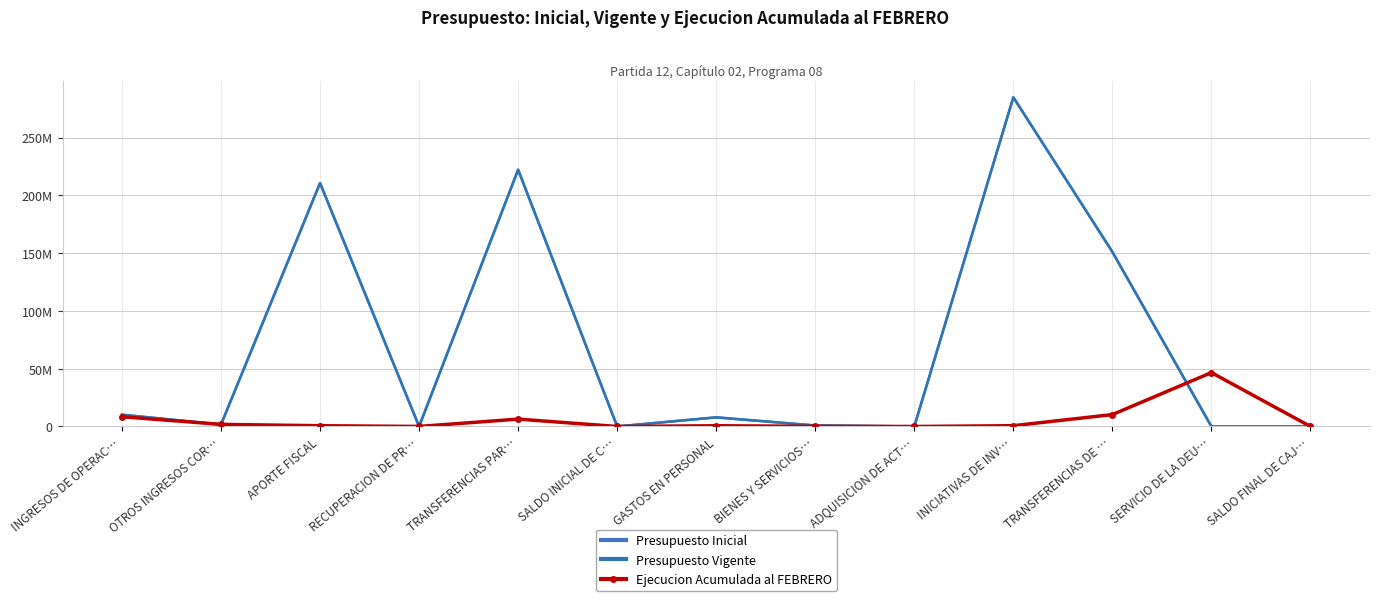

At how many categories does at least one series exceed 267810988?

1